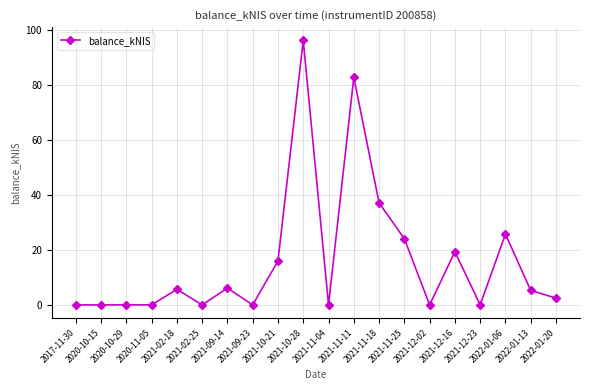

True or false: there are more than 0 points higher than both neighbors.

True